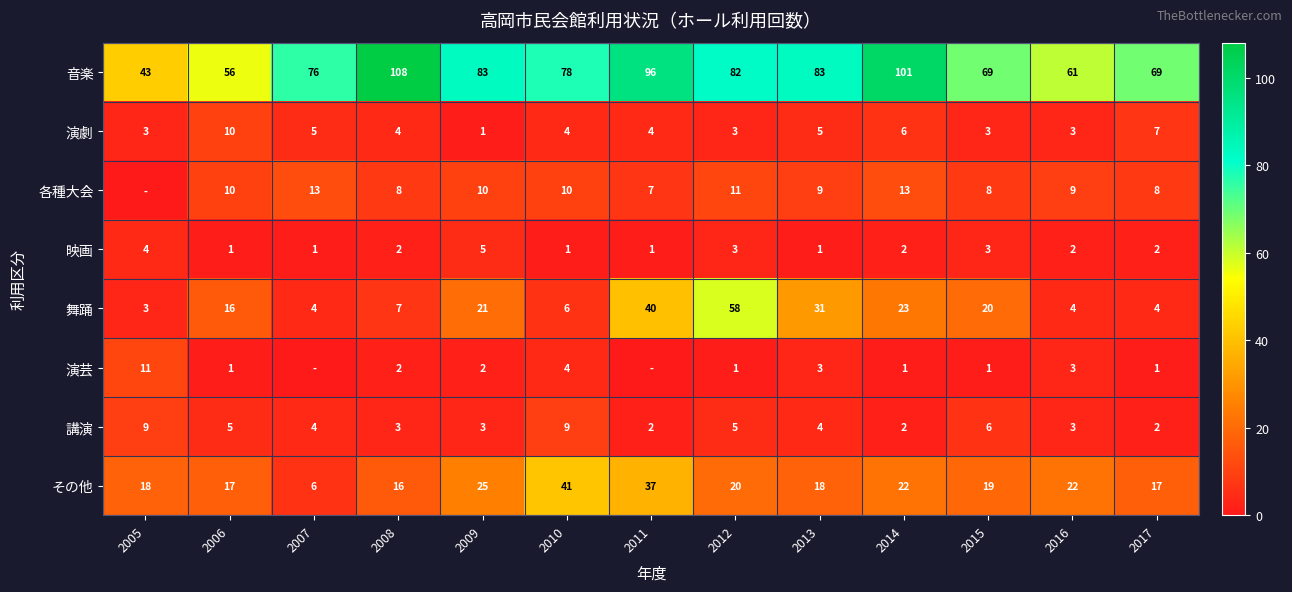

Which label corresponds to the largest value in the chart?

2008